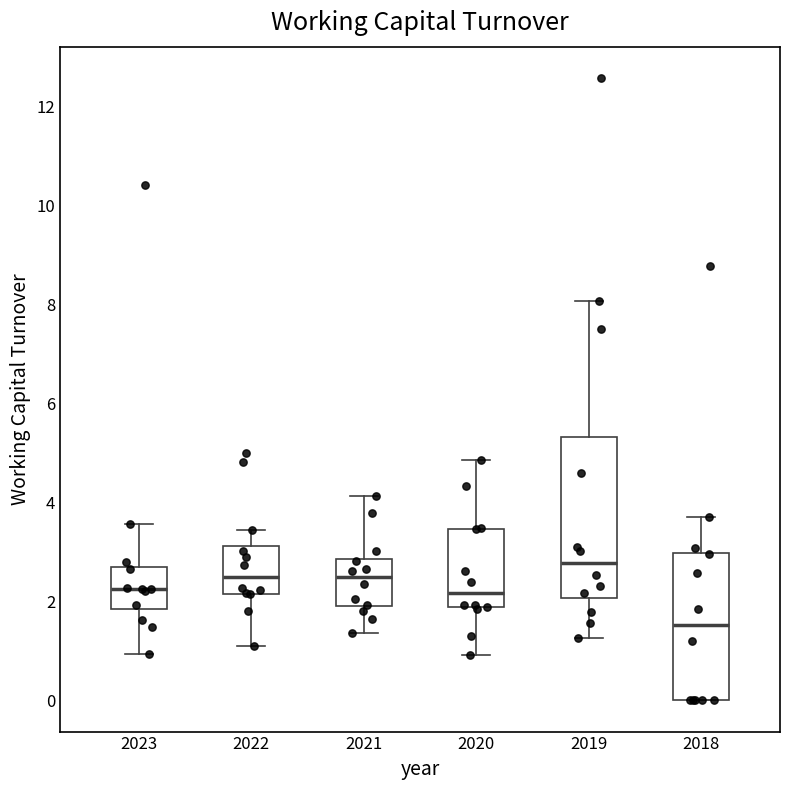

Reading left to right, read every box against the y-axis: the position of its median line, the range the box covers, and the ends of its whiskers. The values are not printed on the chart, so give them approximately, as read against the axis.

2023: median 2.2, box 1.8 to 2.6, whiskers 1.0 to 3.6
2022: median 2.6, box 2.2 to 3.2, whiskers 1.2 to 3.4
2021: median 2.4, box 1.8 to 2.8, whiskers 1.4 to 4.2
2020: median 2.2, box 1.8 to 3.4, whiskers 1.0 to 4.8
2019: median 2.8, box 2.0 to 5.4, whiskers 1.2 to 8.0
2018: median 1.6, box 0.0 to 3.0, whiskers 0.0 to 3.8